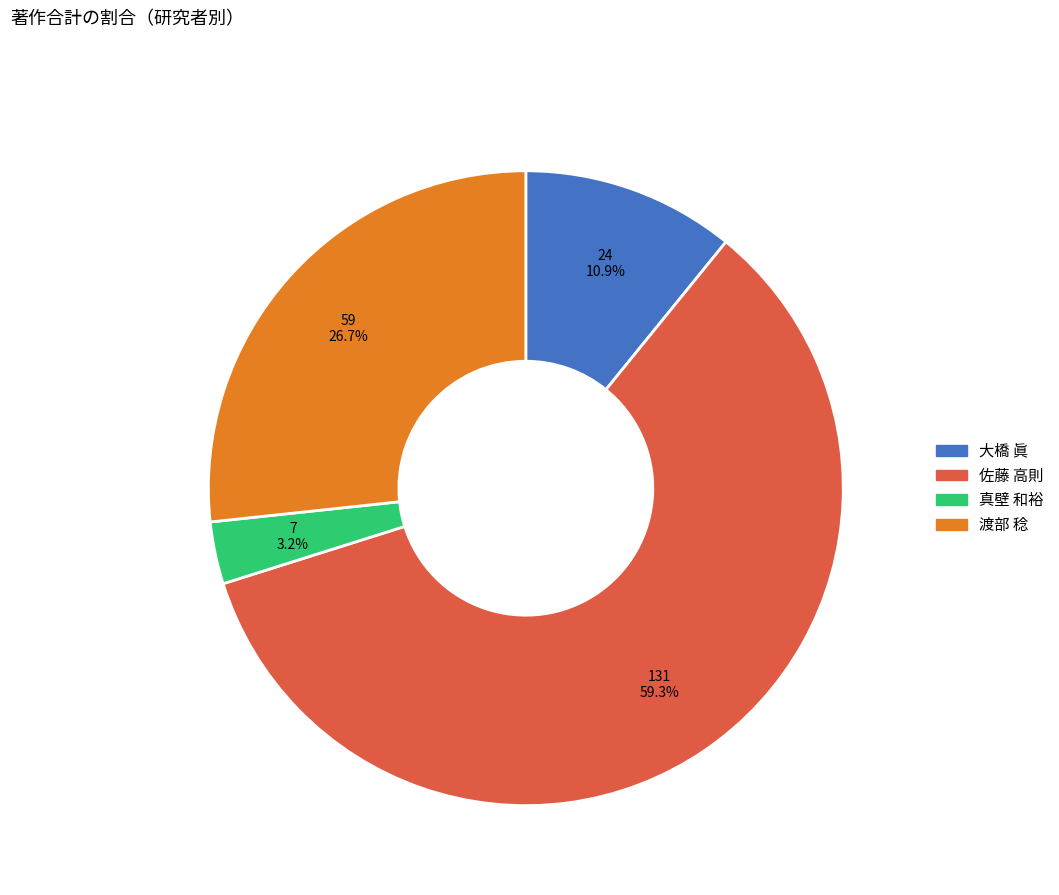

Does any single category account for the majority?

Yes